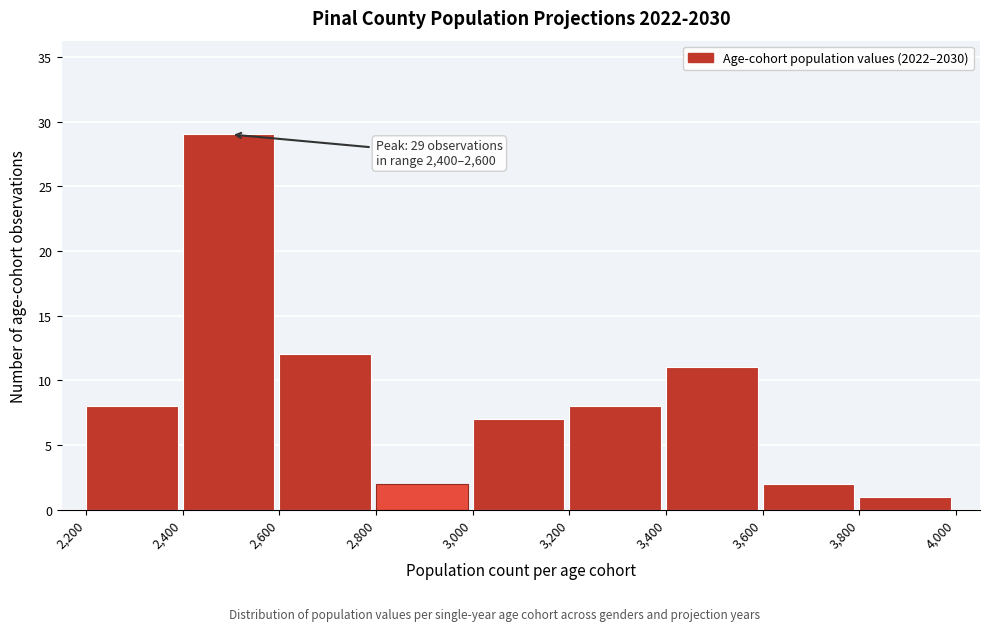

Which range on the x-axis has the tallest bar?

2,400 to 2,600